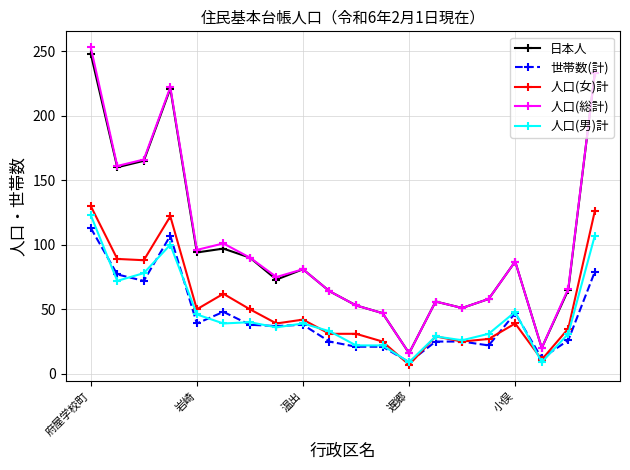

True or false: 人口(男)計 and 日本人 cross at least once.

False